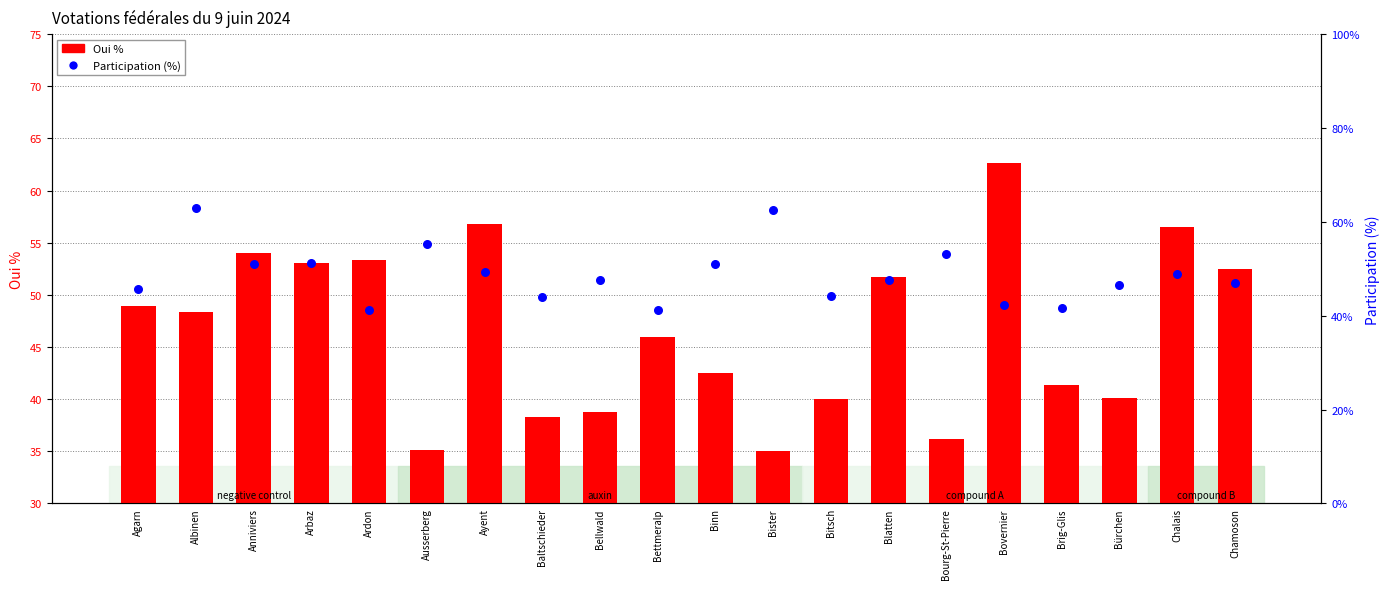

Which series has the largest Y range (max minus min)?

Oui %